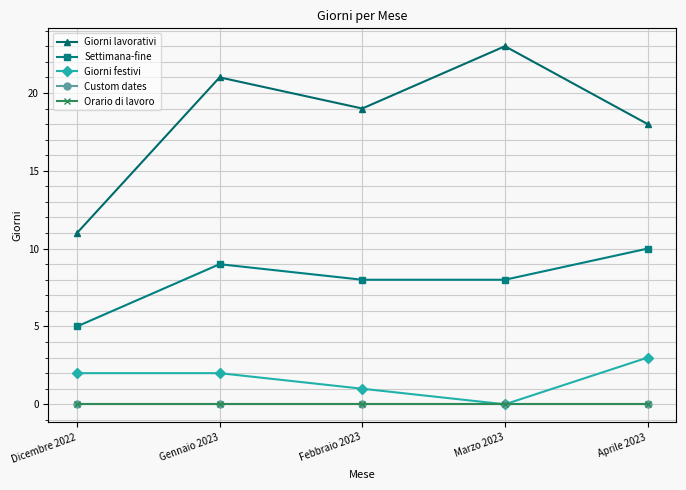

Which series changed the most between Dicembre 2022 and Marzo 2023?

Giorni lavorativi